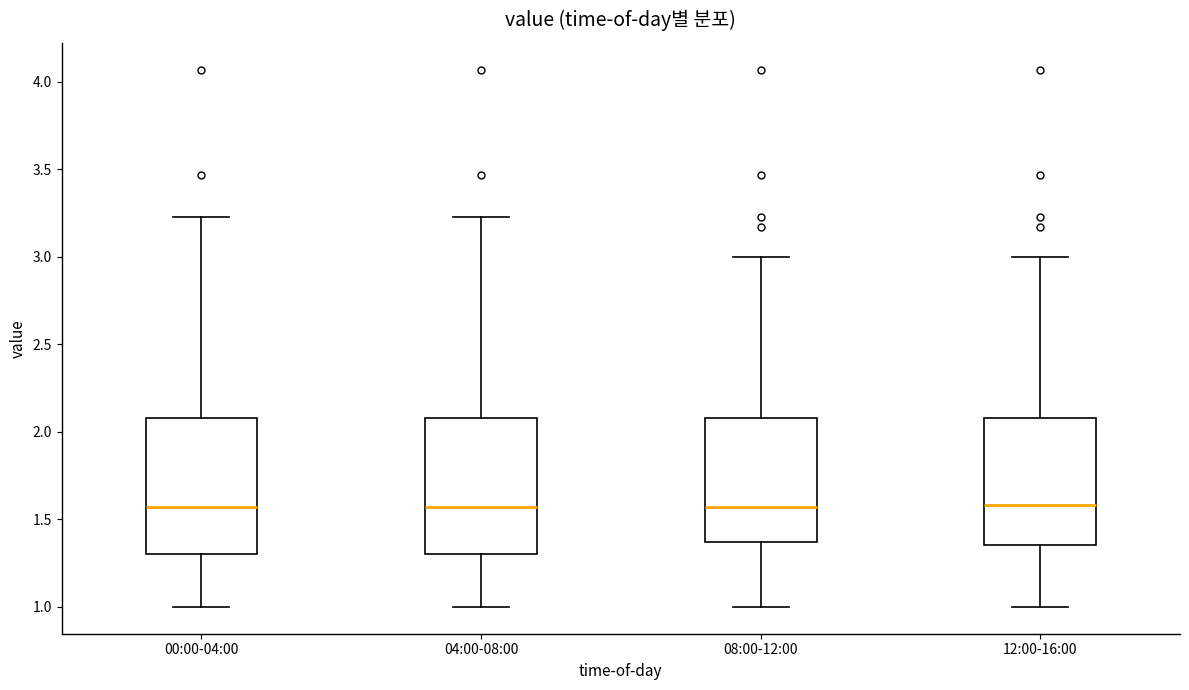

Reading left to right, read every box against the y-axis: the position of its median line, the range the box covers, and the ends of its whiskers. The values are not printed on the chart, so give them approximately, as read against the axis.

00:00-04:00: median 1.55, box 1.30 to 2.10, whiskers 1.00 to 3.25
04:00-08:00: median 1.55, box 1.30 to 2.10, whiskers 1.00 to 3.25
08:00-12:00: median 1.55, box 1.35 to 2.10, whiskers 1.00 to 3.00
12:00-16:00: median 1.60, box 1.35 to 2.10, whiskers 1.00 to 3.00